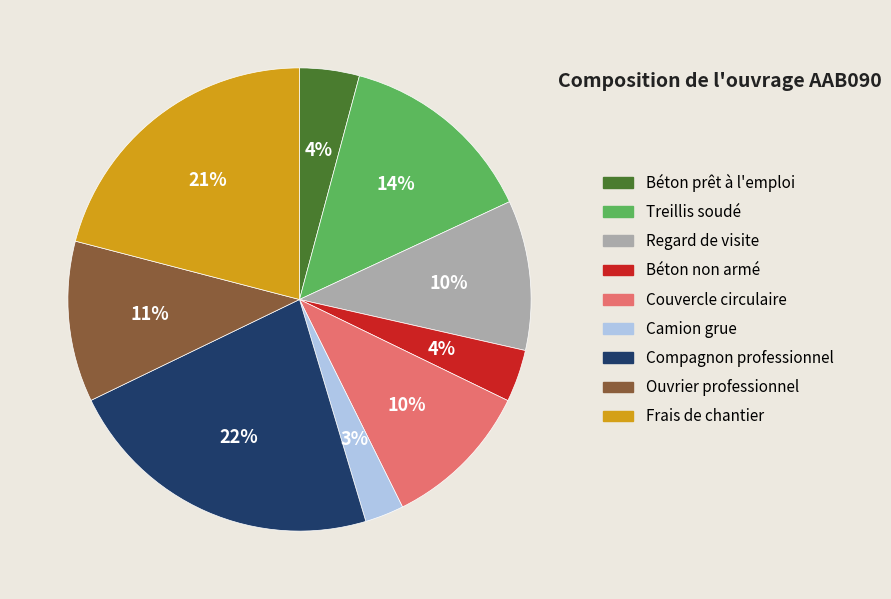

What is the largest slice in the pie chart?

Compagnon professionnel